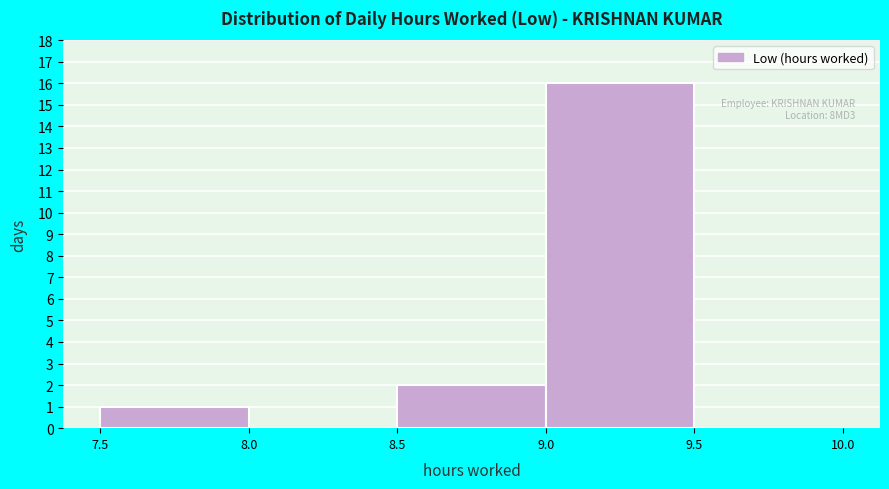

Over which range of the x-axis is the bar tallest?

9.0 to 9.5